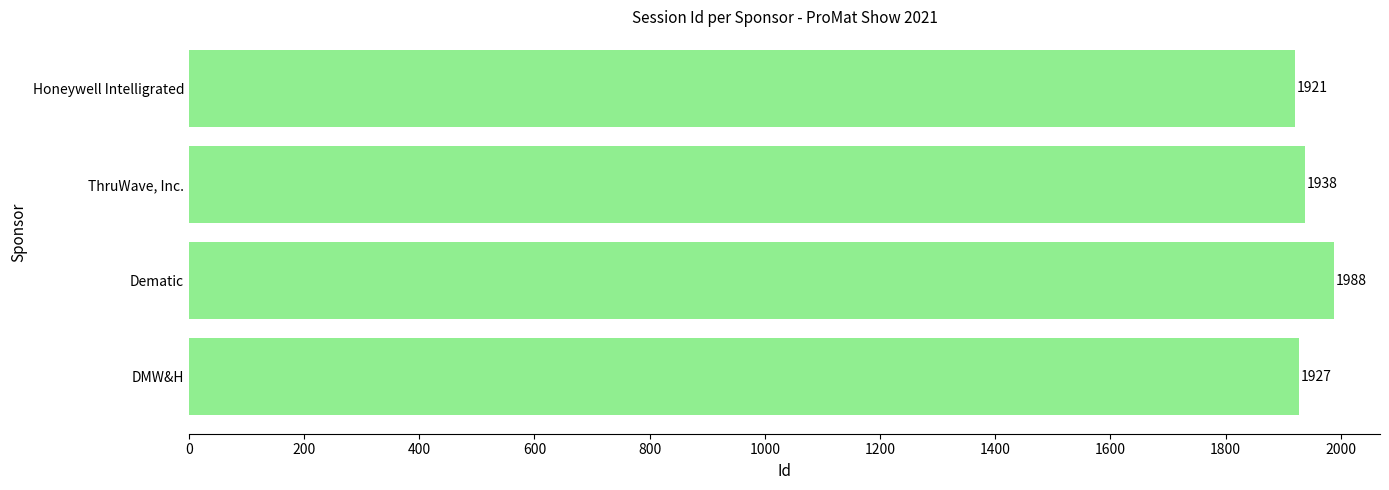

Which has a higher value, Honeywell Intelligrated or ThruWave, Inc.?

ThruWave, Inc.